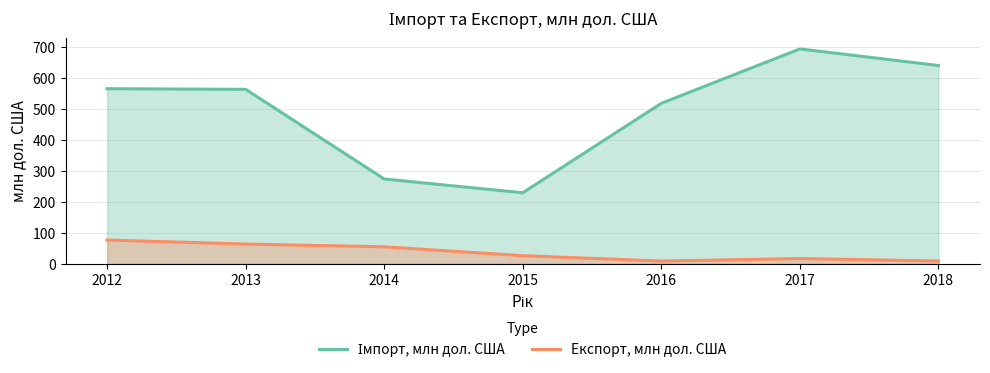

List the series in order of their peak value, highest first.

Імпорт, млн дол. США, Експорт, млн дол. США